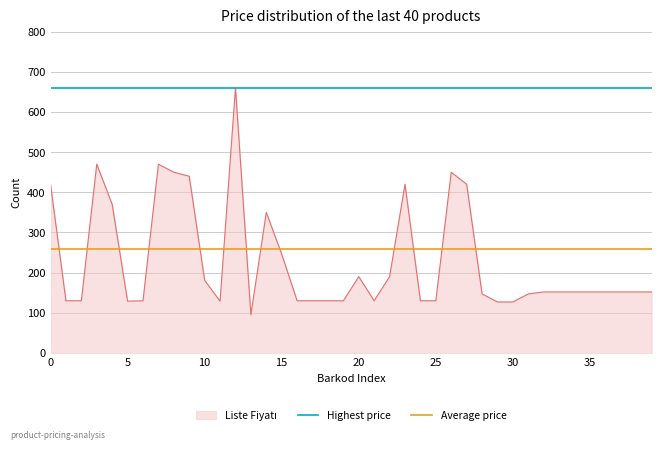

True or false: Average price has a value of 385 at 5.

False